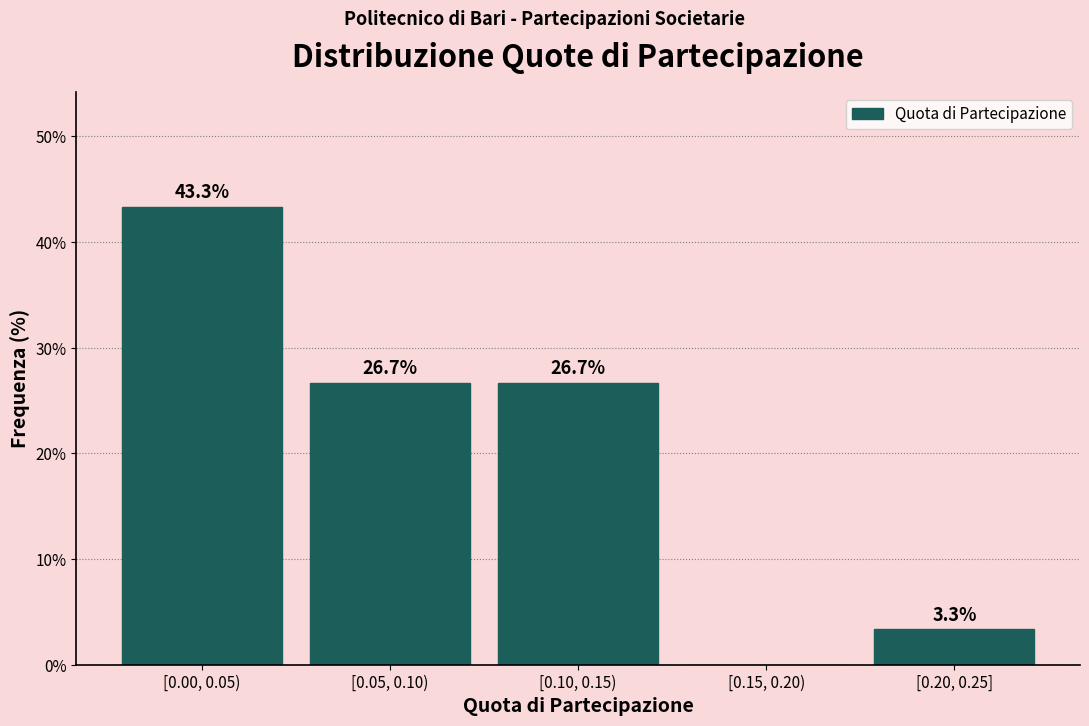

Reading left to right, transcribe all the data shown in this chart.

[0.00, 0.05)=43.3	[0.05, 0.10)=26.7	[0.10, 0.15)=26.7	[0.15, 0.20)=0.0	[0.20, 0.25]=3.3